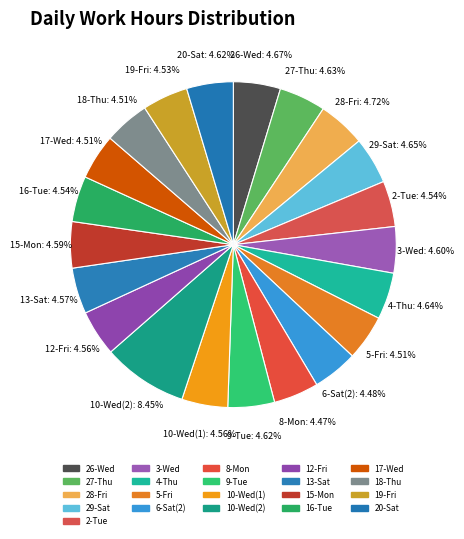

Does 26-Wed account for over 50% of the chart?

No